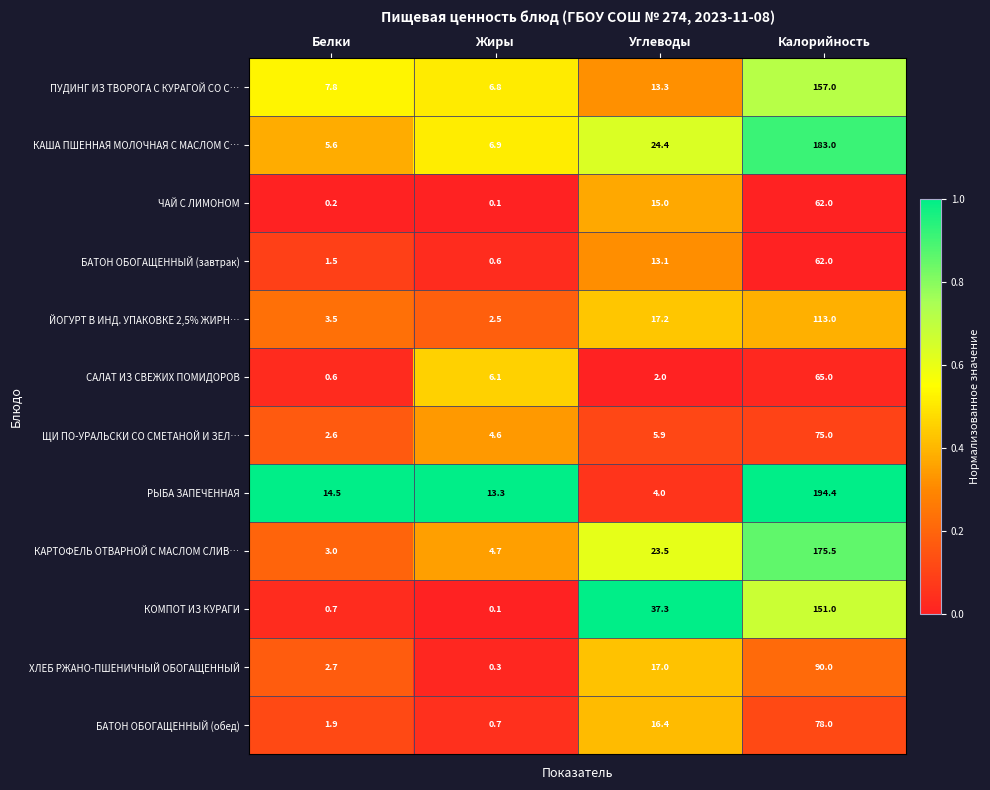

Which series has the widest spread of values?

РЫБА ЗАПЕЧЕННАЯ